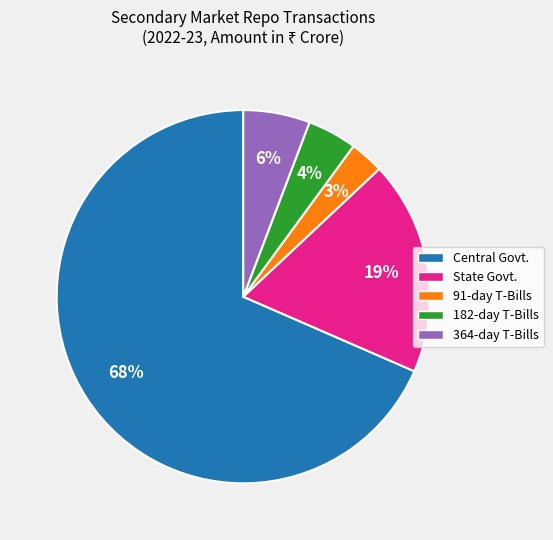

Is there a majority slice in this chart?

Yes